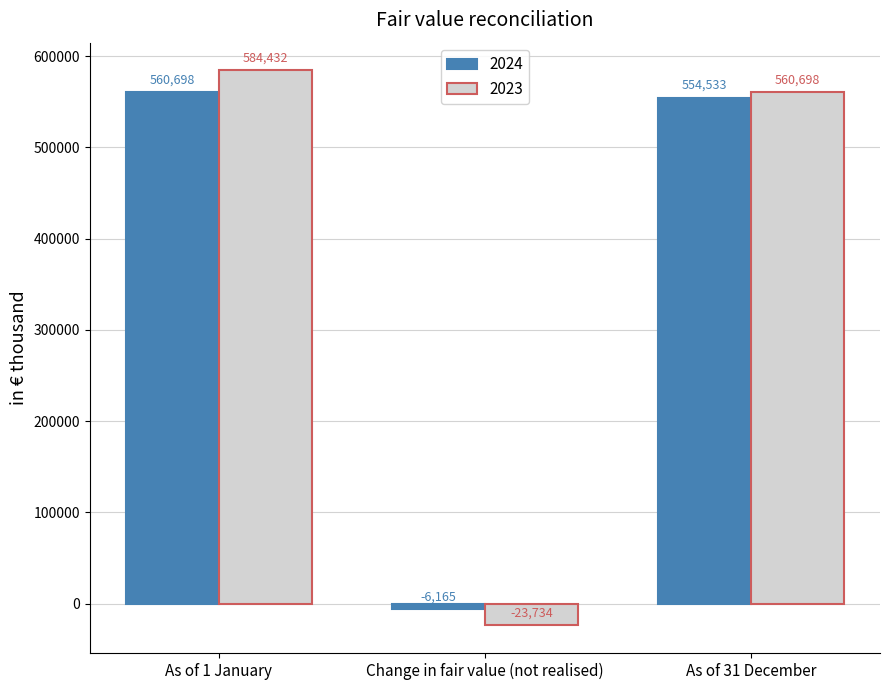

How many categories are shown in the chart?

3